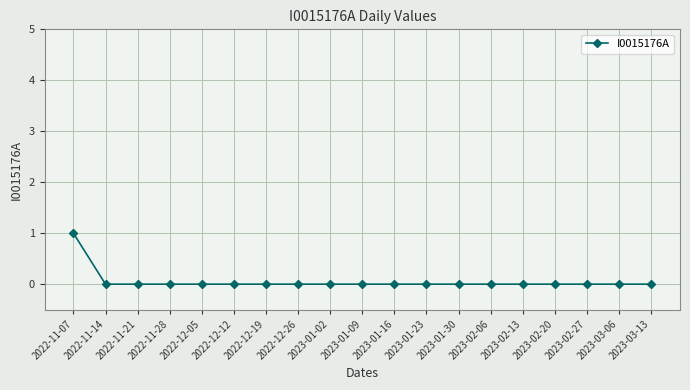

Count the values in the range 0 to 1.

19